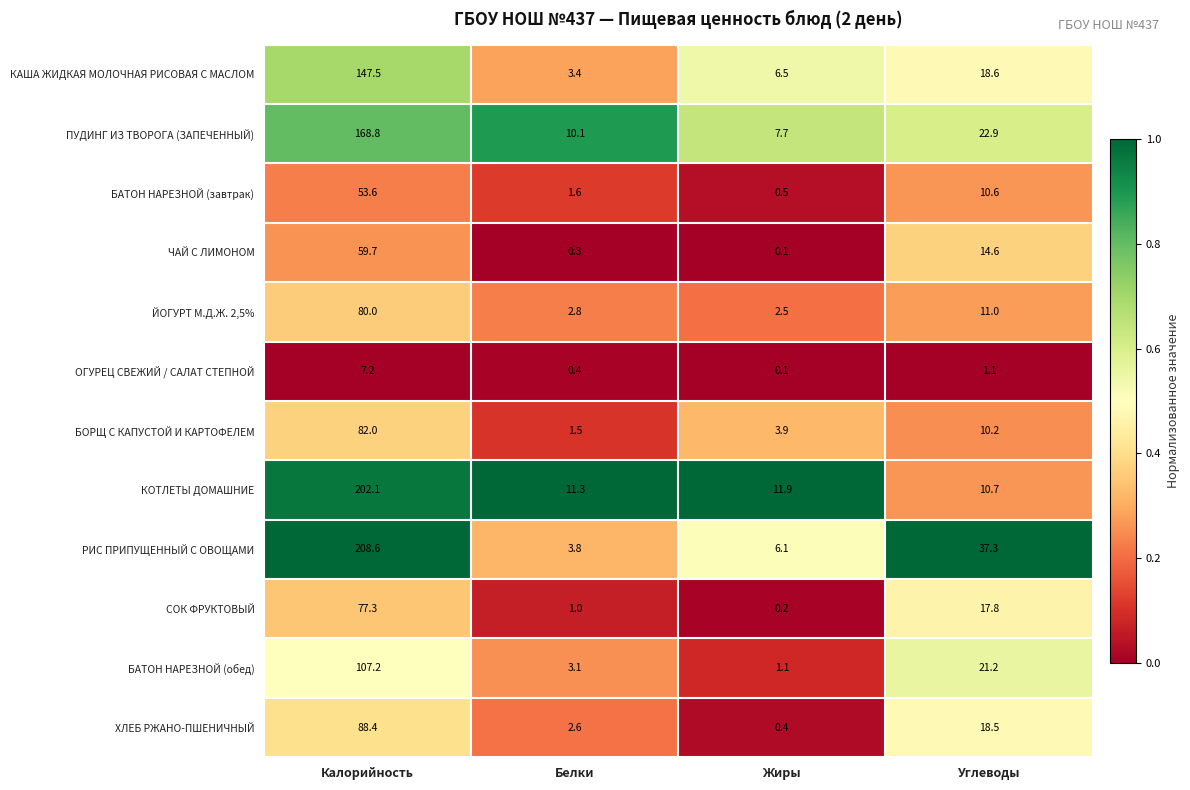

Rank the series by their maximum value, from lowest to highest.

ОГУРЕЦ СВЕЖИЙ / САЛАТ СТЕПНОЙ, БАТОН НАРЕЗНОЙ (завтрак), ЧАЙ С ЛИМОНОМ, СОК ФРУКТОВЫЙ, ЙОГУРТ М.Д.Ж. 2,5%, БОРЩ С КАПУСТОЙ И КАРТОФЕЛЕМ, ХЛЕБ РЖАНО-ПШЕНИЧНЫЙ, БАТОН НАРЕЗНОЙ (обед), КАША ЖИДКАЯ МОЛОЧНАЯ РИСОВАЯ С МАСЛОМ, ПУДИНГ ИЗ ТВОРОГА (ЗАПЕЧЕННЫЙ), КОТЛЕТЫ ДОМАШНИЕ, РИС ПРИПУЩЕННЫЙ С ОВОЩАМИ